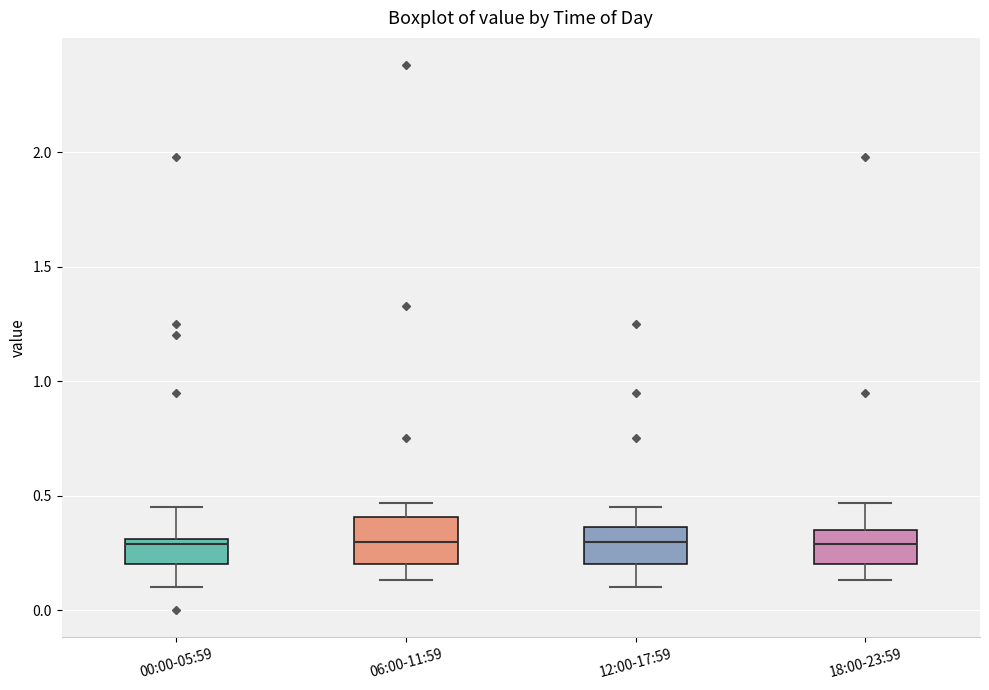

Reading left to right, transcribe this box plot: for each box, give where its median line is, the range the box spans, and where its two whiskers end, as read against the y-axis. The values are not printed on the chart, so give them approximately, as read against the axis.

00:00-05:59: median 0.30 (just below the box's upper edge), box 0.20 to 0.30, whiskers 0.10 to 0.45
06:00-11:59: median 0.30, box 0.20 to 0.40, whiskers 0.15 to 0.45
12:00-17:59: median 0.30, box 0.20 to 0.35, whiskers 0.10 to 0.45
18:00-23:59: median 0.30, box 0.20 to 0.35, whiskers 0.15 to 0.45